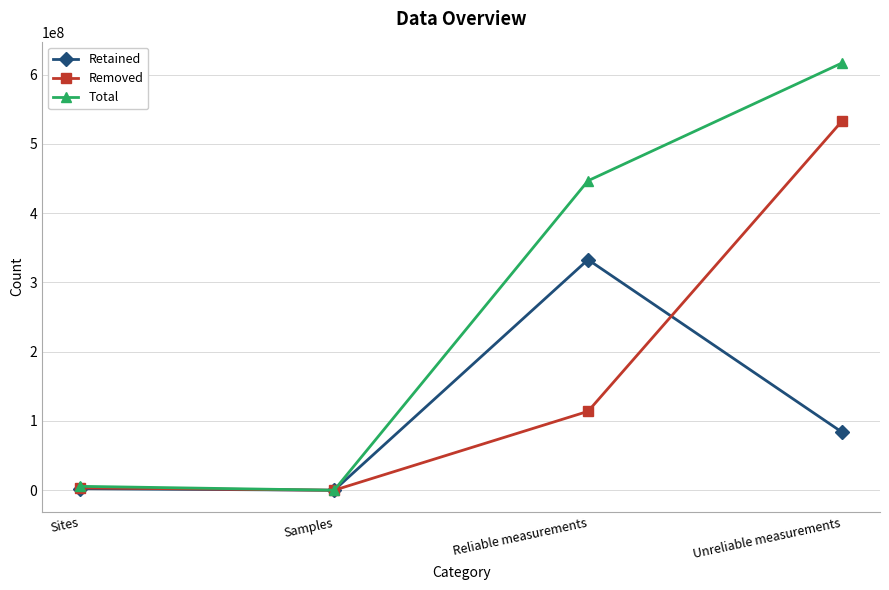

How many values in the Total series are below 446918935?

2